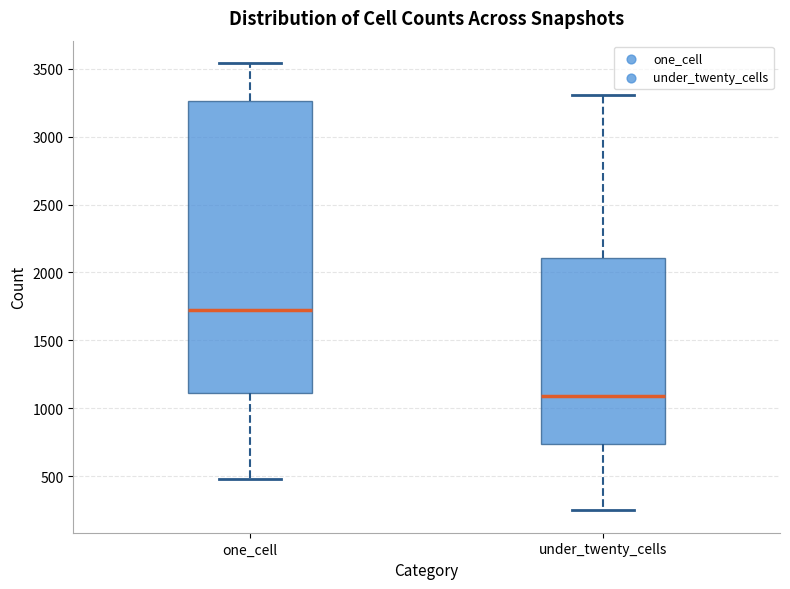

Comparing the boxes themselves (not the whiskers), which one is the tallest?

one_cell